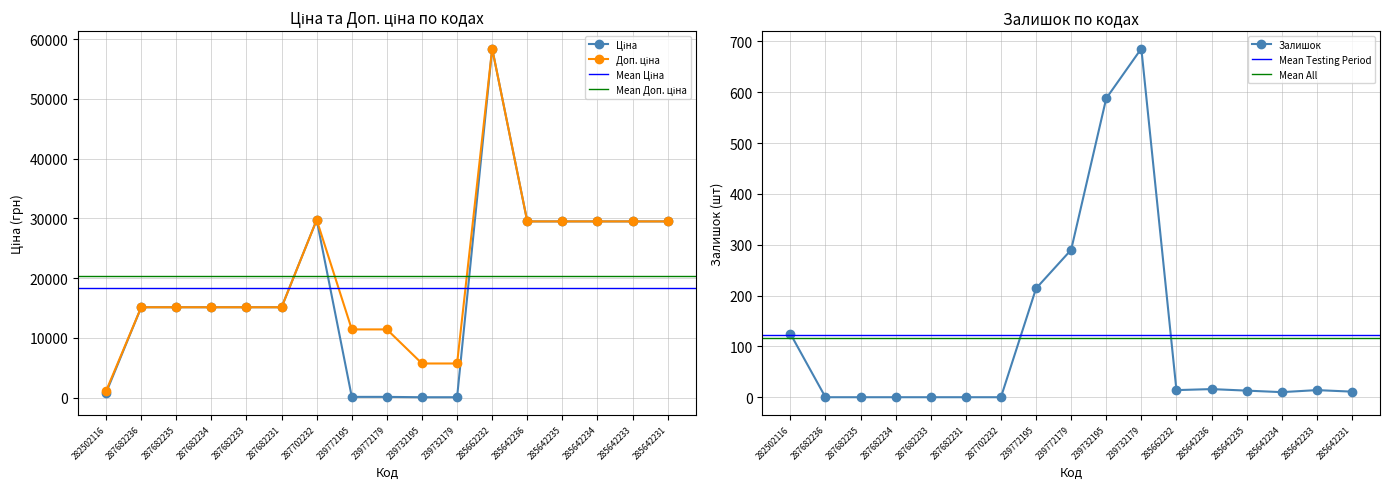

What is the sum of the Ціна values at 287682235 and 239772179?

15234.1